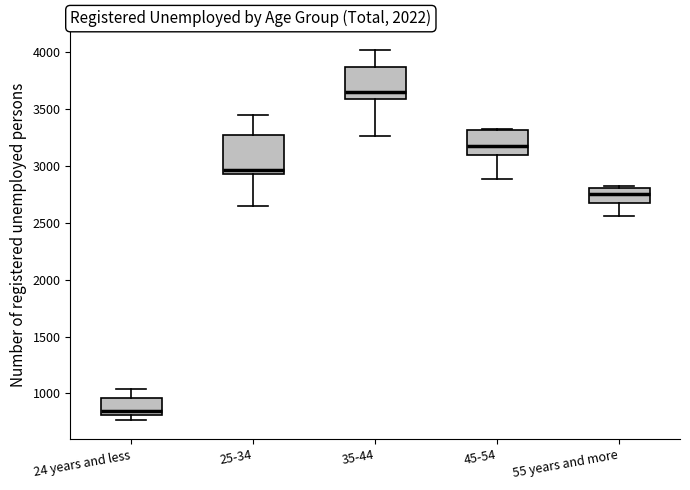

Which box has the lowest median line?

24 years and less